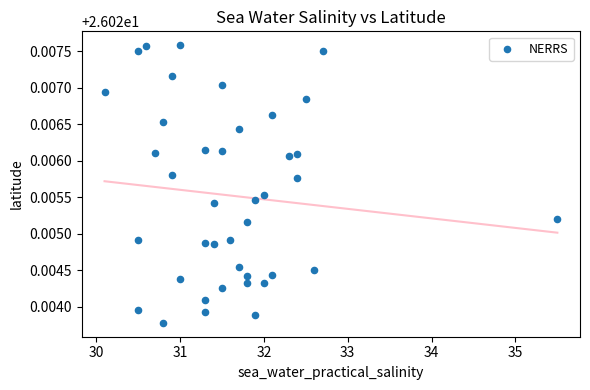

What is the range of X values (max minus min)?

5.4